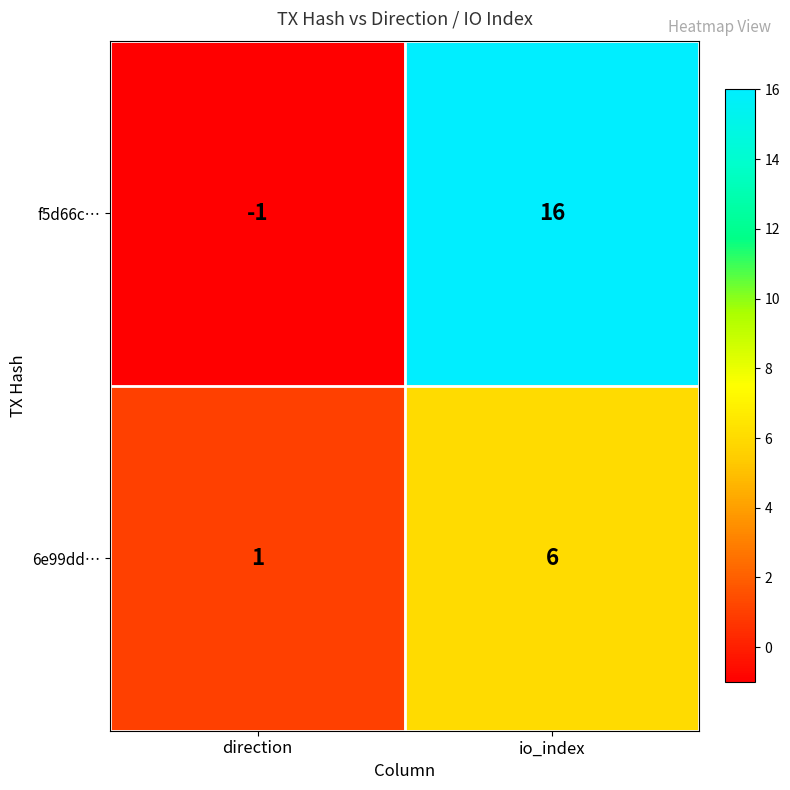

Rank the series by their maximum value, from lowest to highest.

6e99dd…, f5d66c…